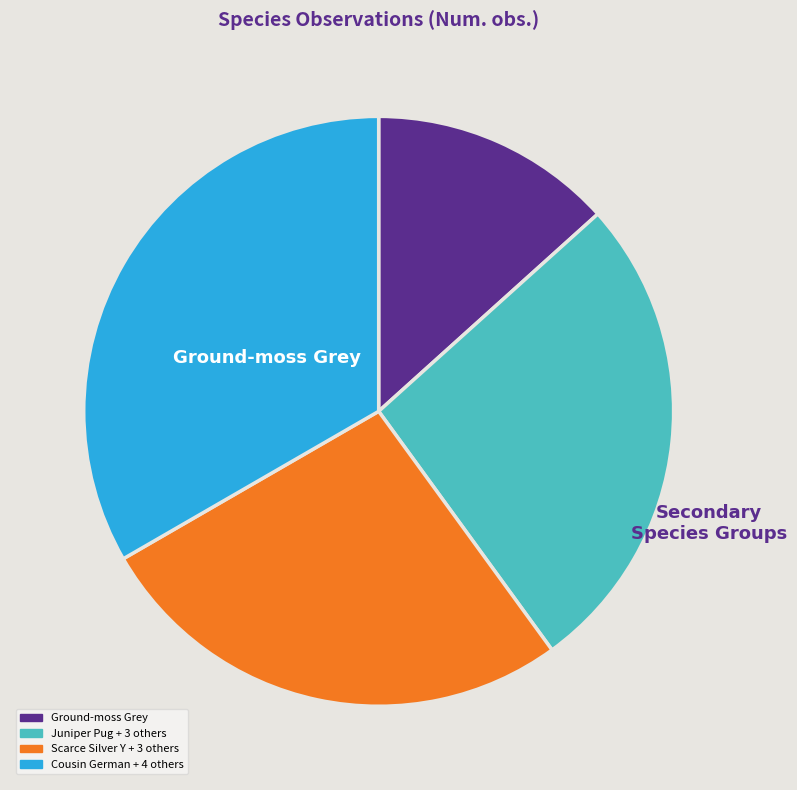

Is there any slice that represents more than half of the pie?

No